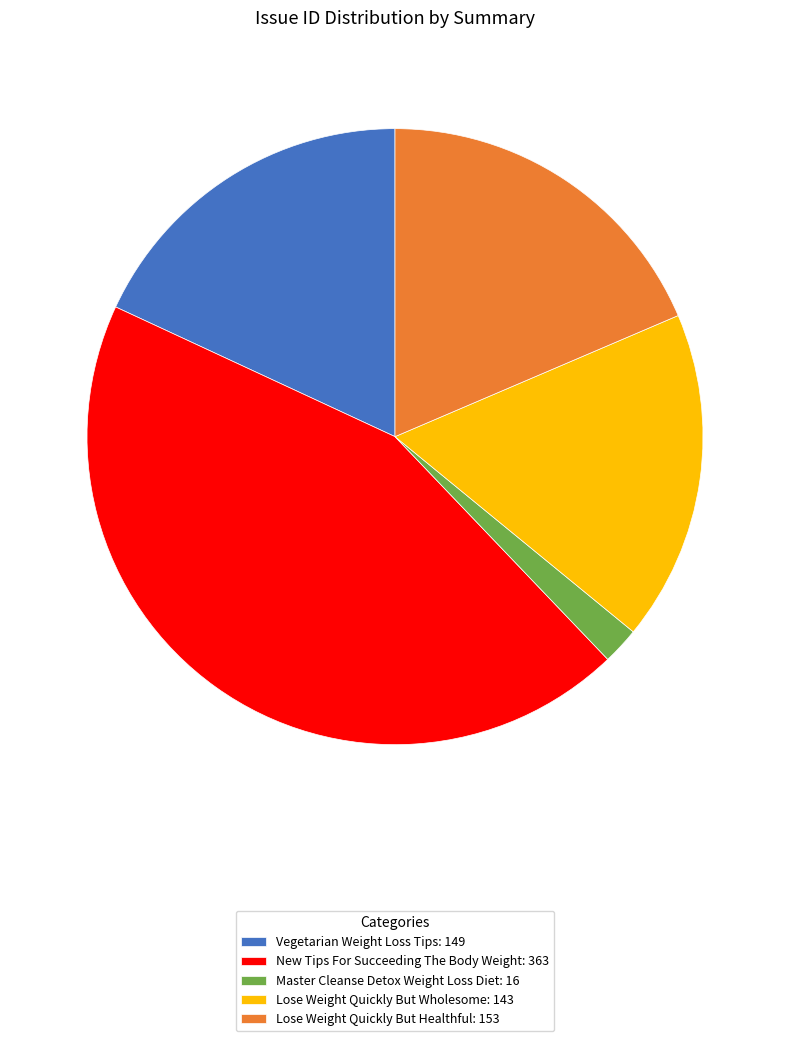

Is there a majority slice in this chart?

No